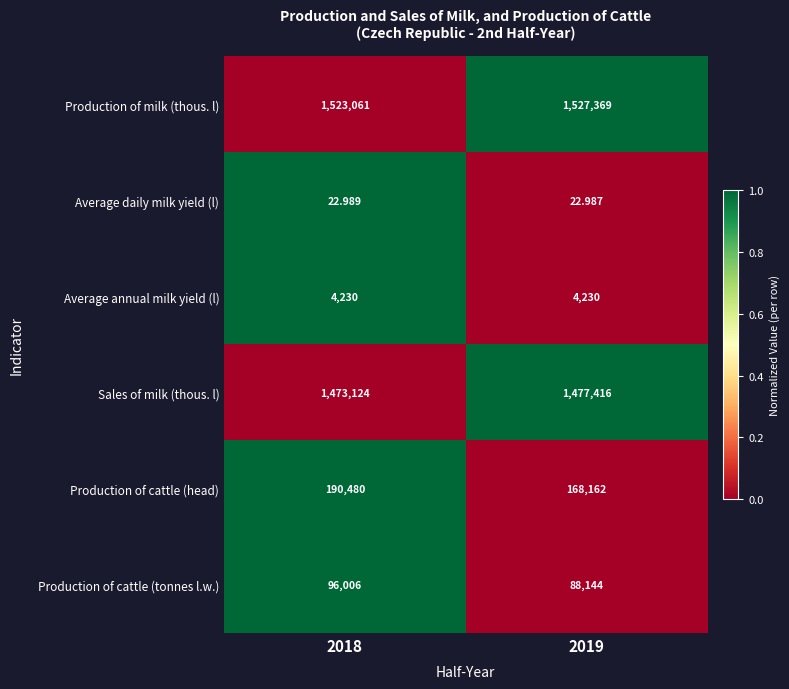

List the series in order of their peak value, highest first.

Production of milk (thous. l), Sales of milk (thous. l), Production of cattle (head), Production of cattle (tonnes l.w.), Average annual milk yield (l), Average daily milk yield (l)